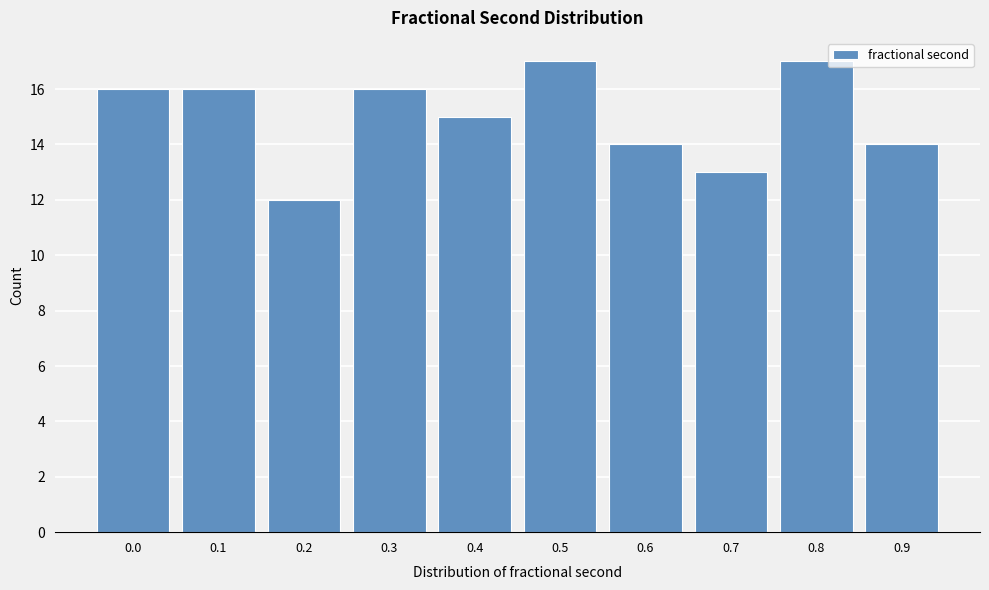

Reading left to right, extract all data points from this chart.

0.0=16	0.1=16	0.2=12	0.3=16	0.4=15	0.5=17	0.6=14	0.7=13	0.8=17	0.9=14